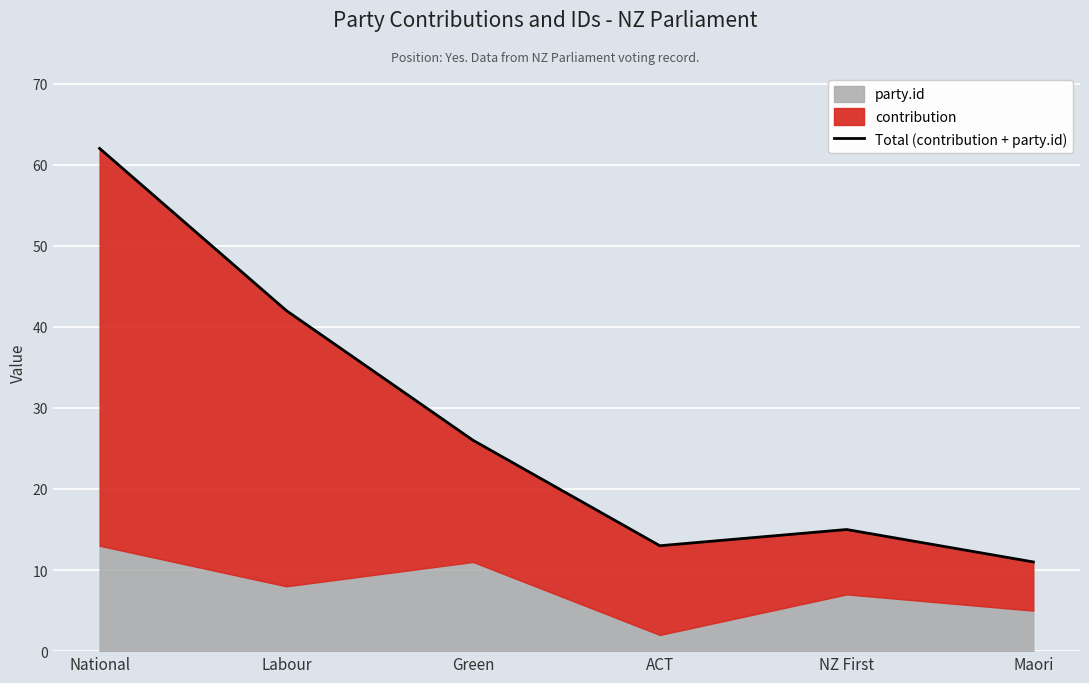

What is the label of the 4th point from the left?

ACT